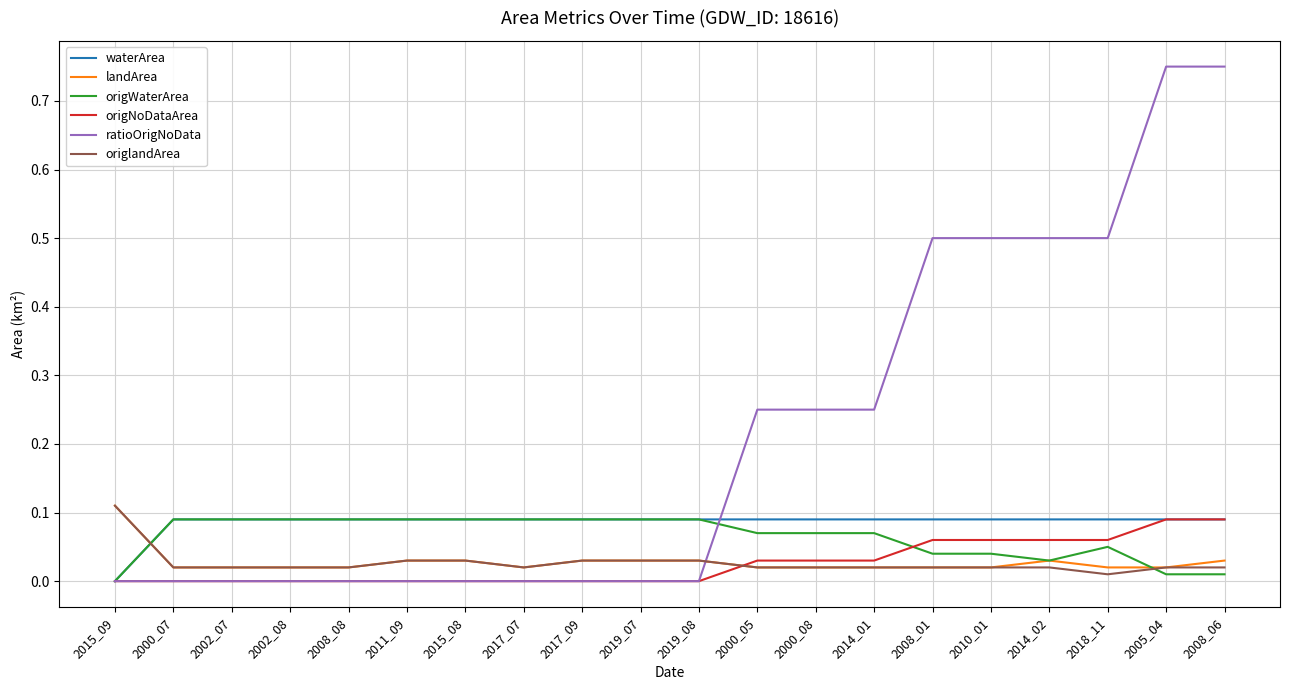

True or false: origWaterArea and origNoDataArea cross at least once.

True